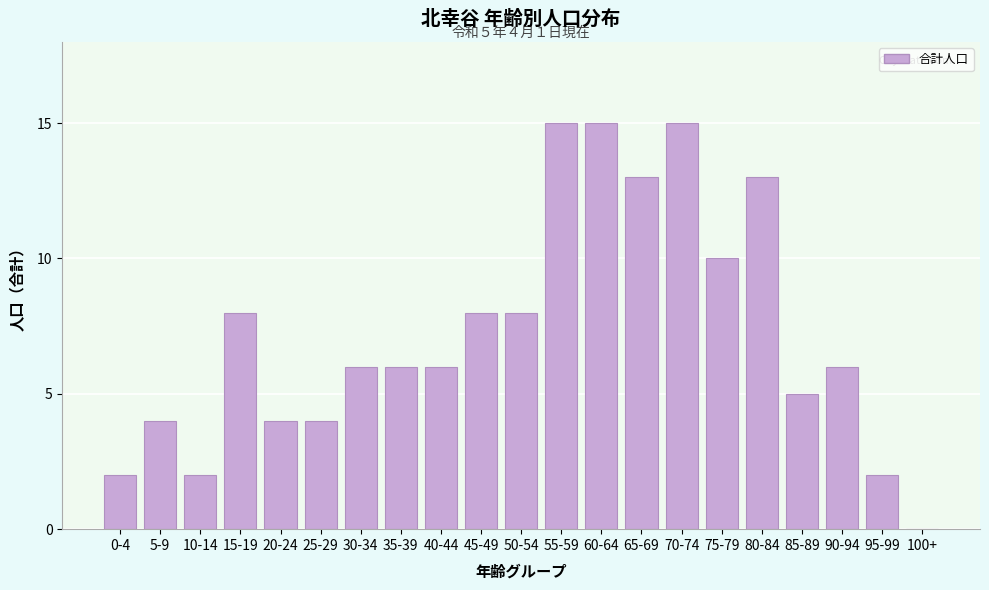

Reading left to right, what are all the values shown in this chart?

0-4=2	5-9=4	10-14=2	15-19=8	20-24=4	25-29=4	30-34=6	35-39=6	40-44=6	45-49=8	50-54=8	55-59=15	60-64=15	65-69=13	70-74=15	75-79=10	80-84=13	85-89=5	90-94=6	95-99=2	100+=0